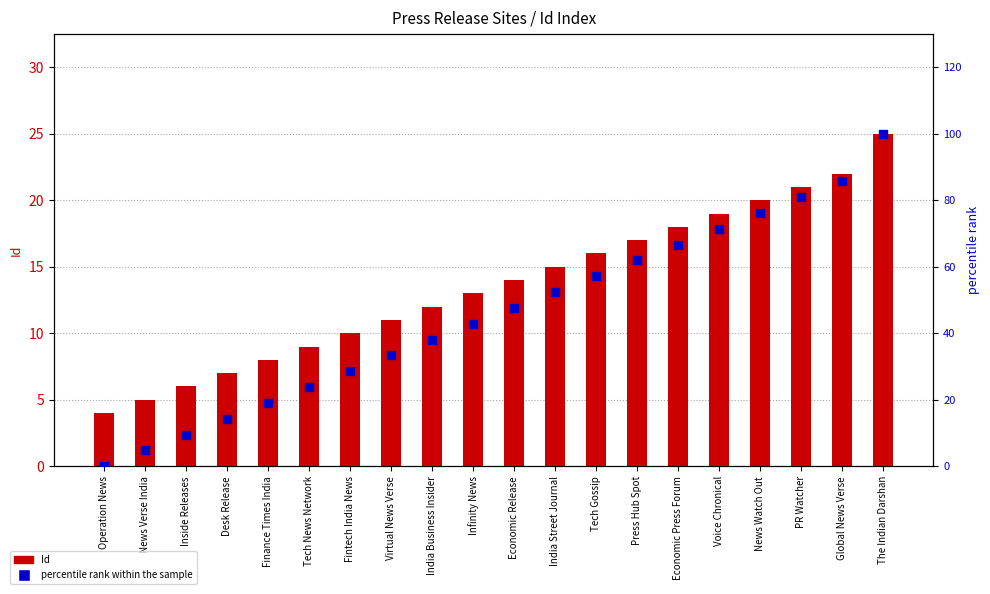

Which series has the widest spread of Y values?

percentile rank within the sample